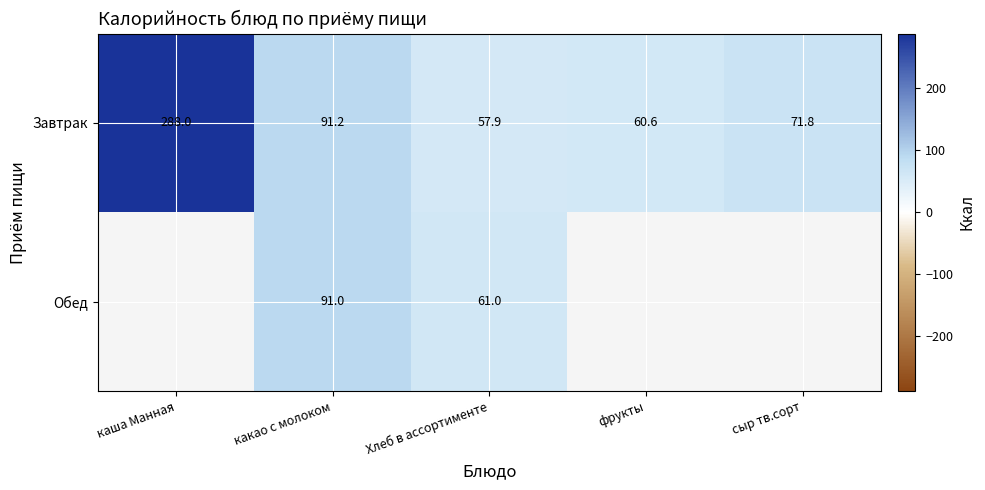

At how many categories does at least one series exceed 214?

1